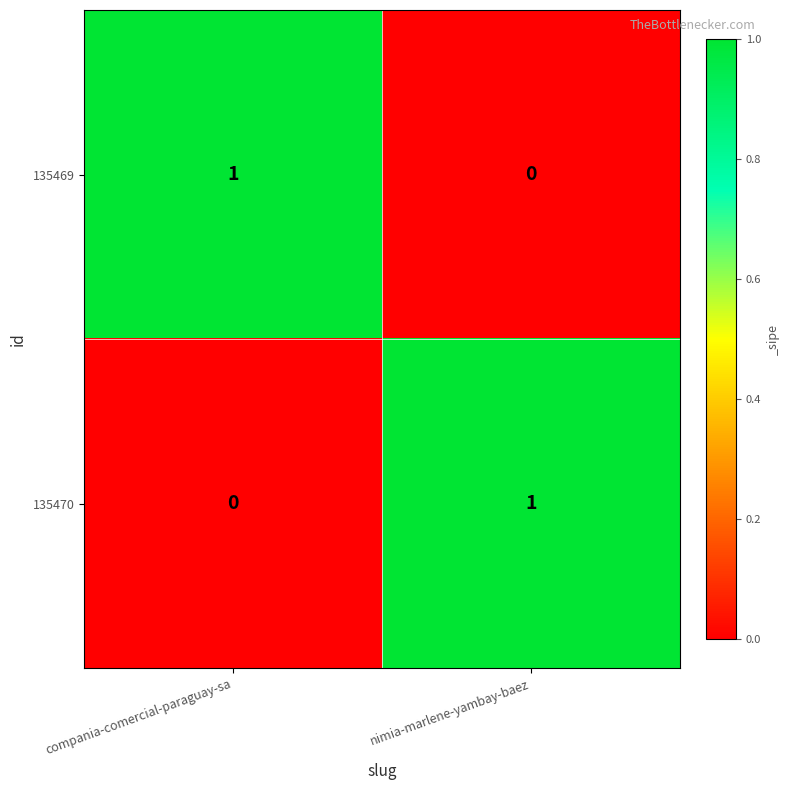

The value of 135469 at nimia-marlene-yambay-baez is -1. True or false?

False